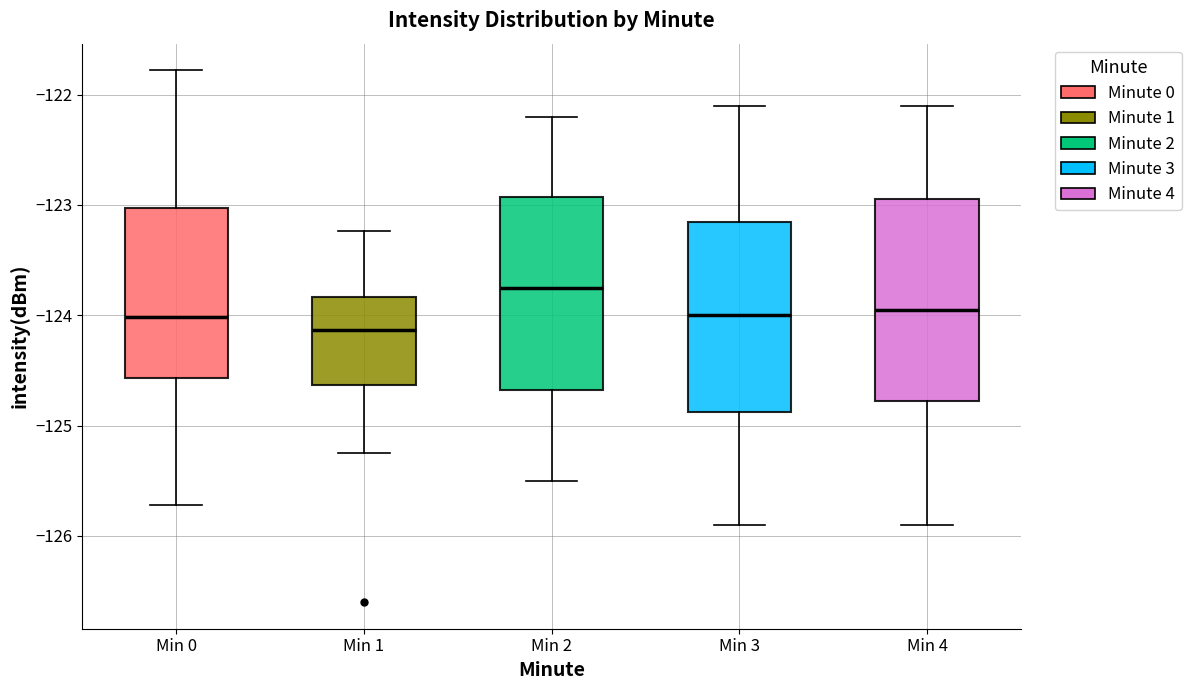

Reading left to right, read every box against the y-axis: the position of its median line, the range the box covers, and the ends of its whiskers. The values are not printed on the chart, so give them approximately, as read against the axis.

Min 0: median -124.0, box -124.6 to -123.0, whiskers -125.7 to -121.8
Min 1: median -124.1, box -124.6 to -123.8, whiskers -125.2 to -123.2
Min 2: median -123.7, box -124.7 to -122.9, whiskers -125.5 to -122.2
Min 3: median -124.0, box -124.9 to -123.1, whiskers -125.9 to -122.1
Min 4: median -123.9, box -124.8 to -122.9, whiskers -125.9 to -122.1